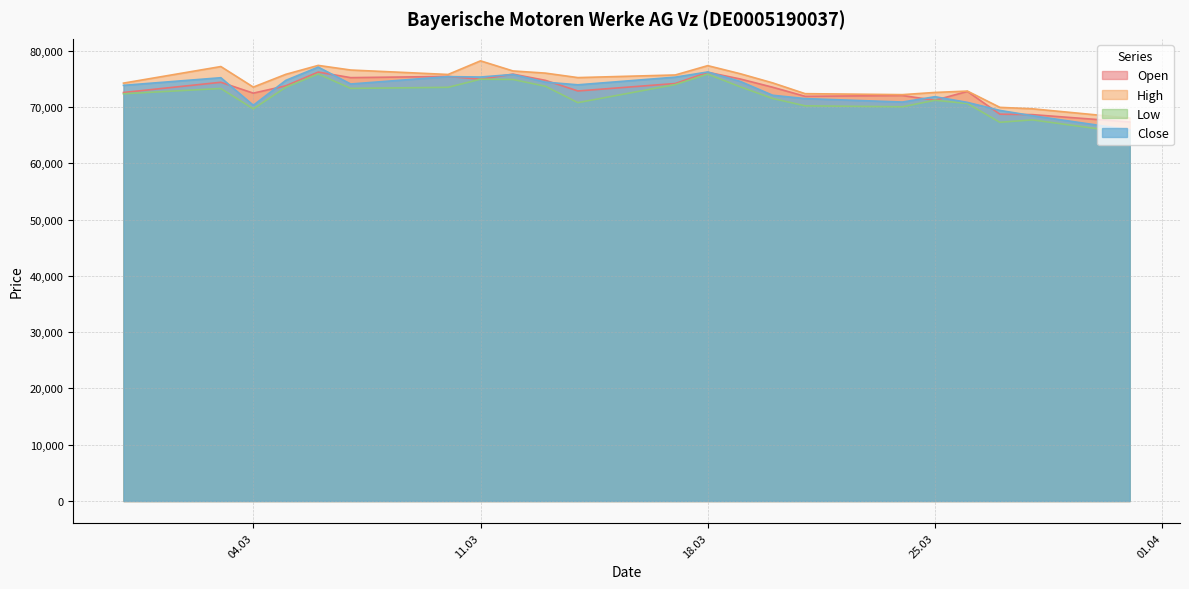

True or false: Close and Low cross at least once.

False